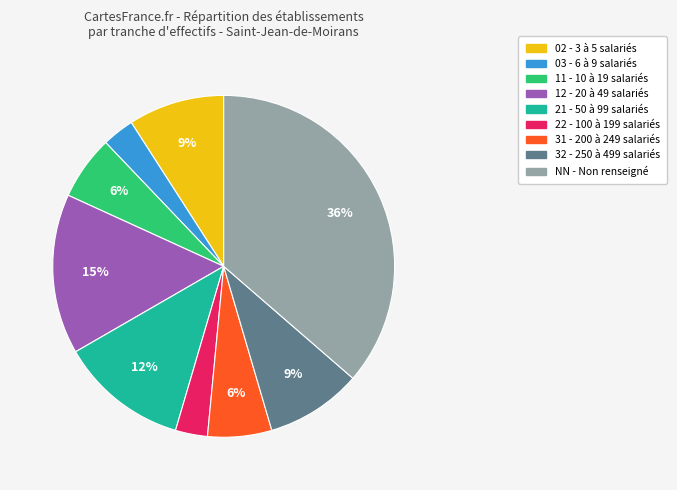

To the nearest percent, what is the average slice percentage?

11%